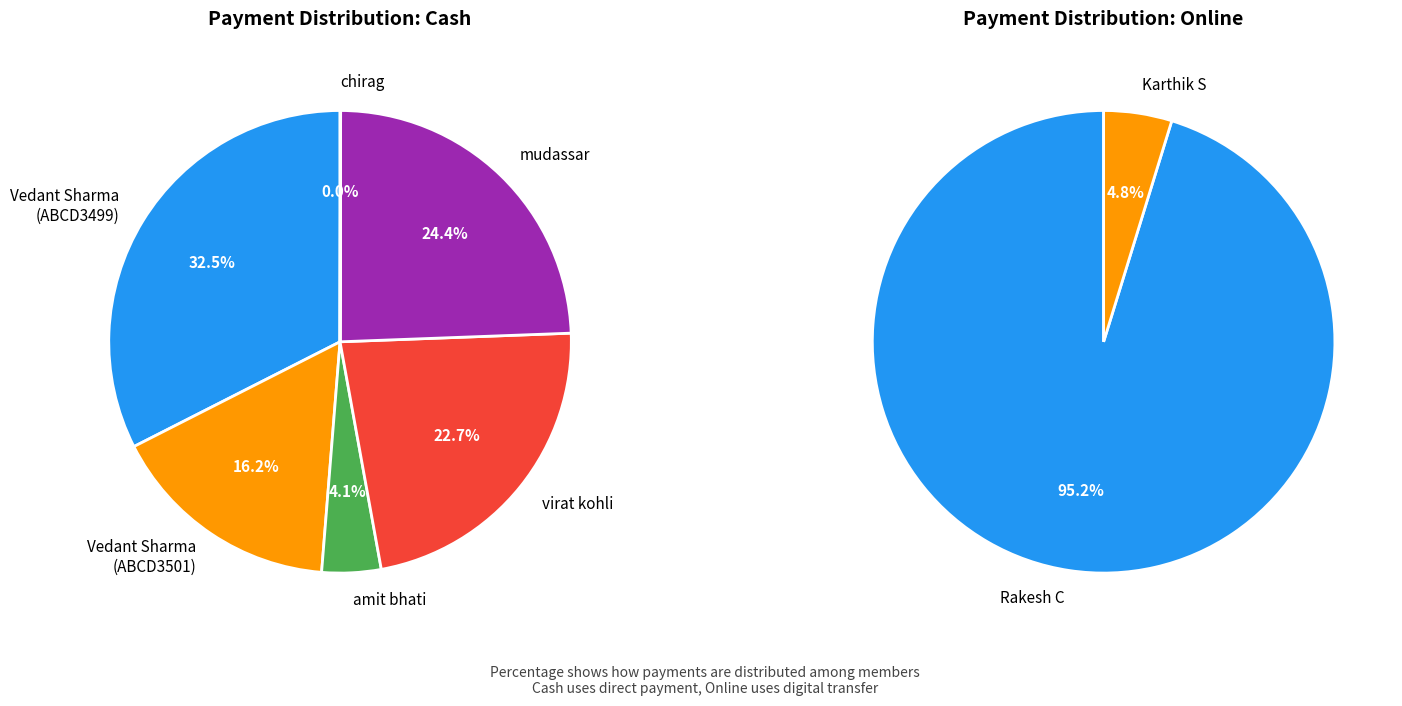

Does Vedant Sharma
(5000) represent more than half of the total?

No